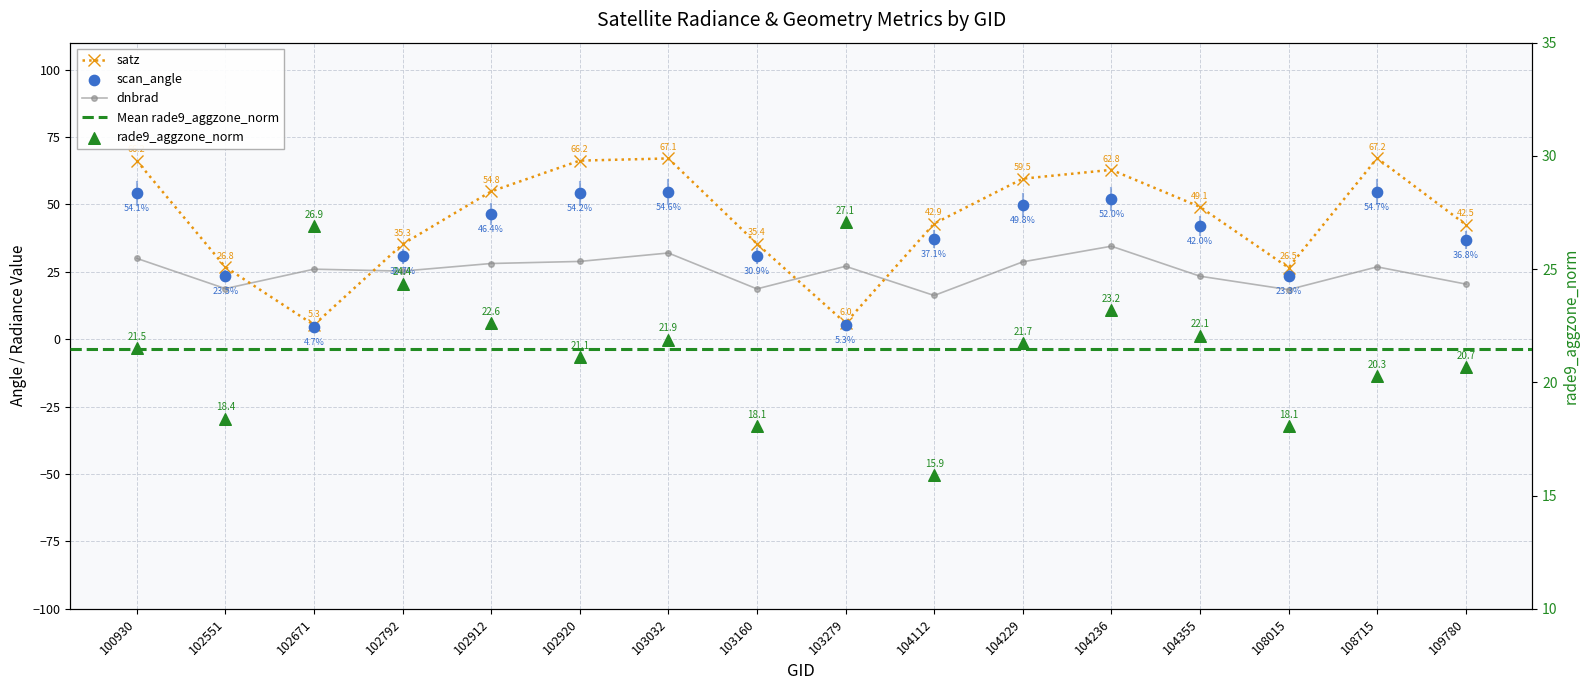

Which series reaches the minimum Y coordinate?

scan_angle